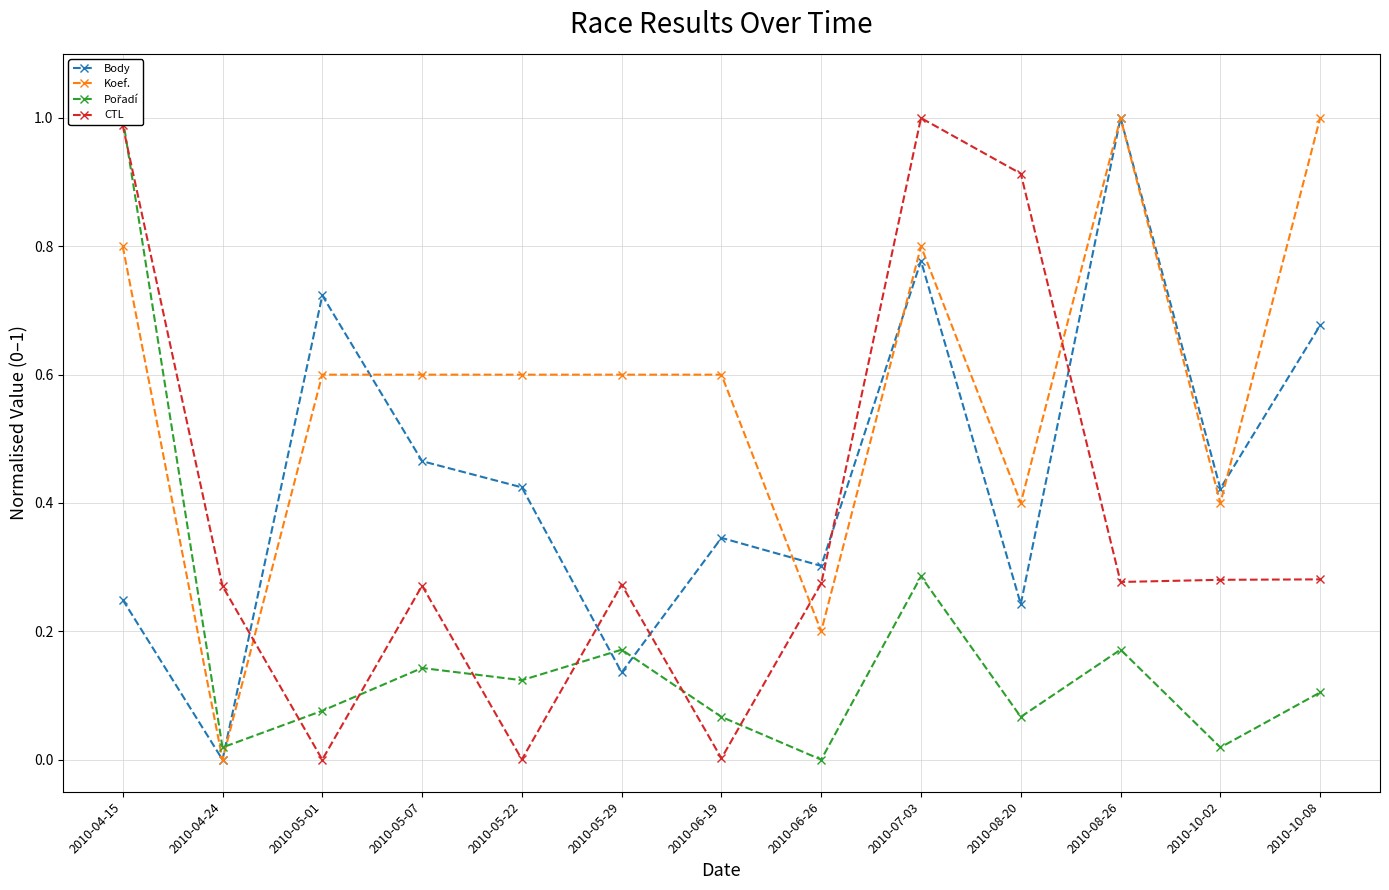

What is the difference between the highest and lowest values at 2010-05-07?

0.5